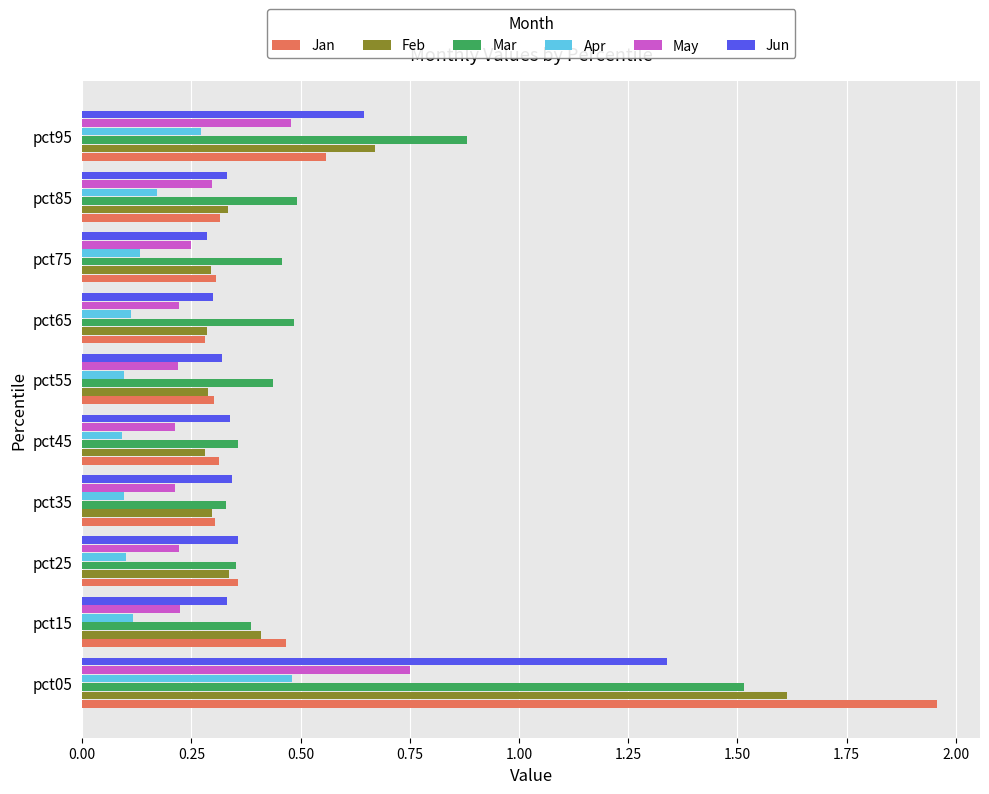

Is it true that Apr equals 0.3 at pct95?

True